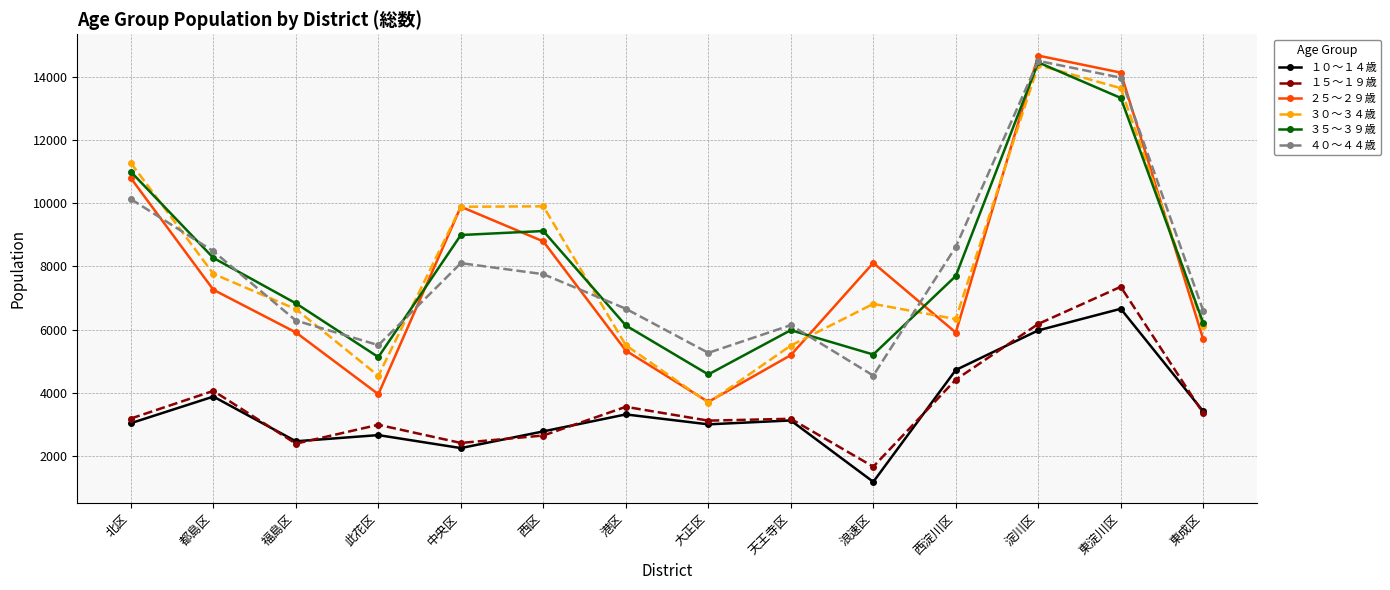

What is the difference between the highest and lowest values at 大正区?

2264